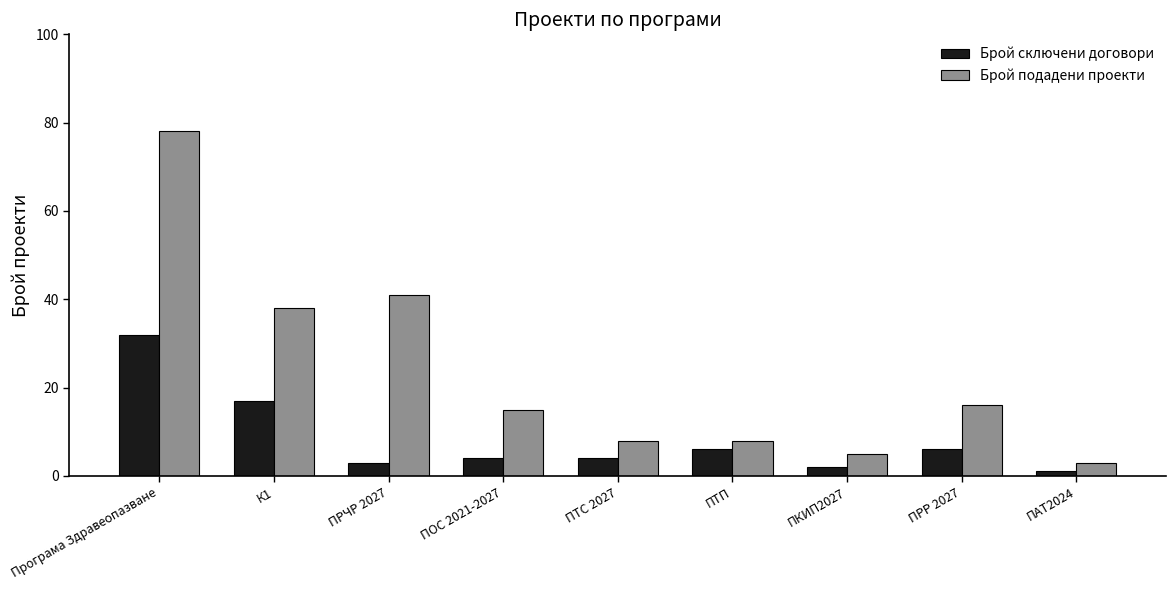

Reading left to right, list all the values displayed in this chart.

Брой сключени договори: 32	17	3	4	4	6	2	6	1
Брой подадени проекти: 78	38	41	15	8	8	5	16	3